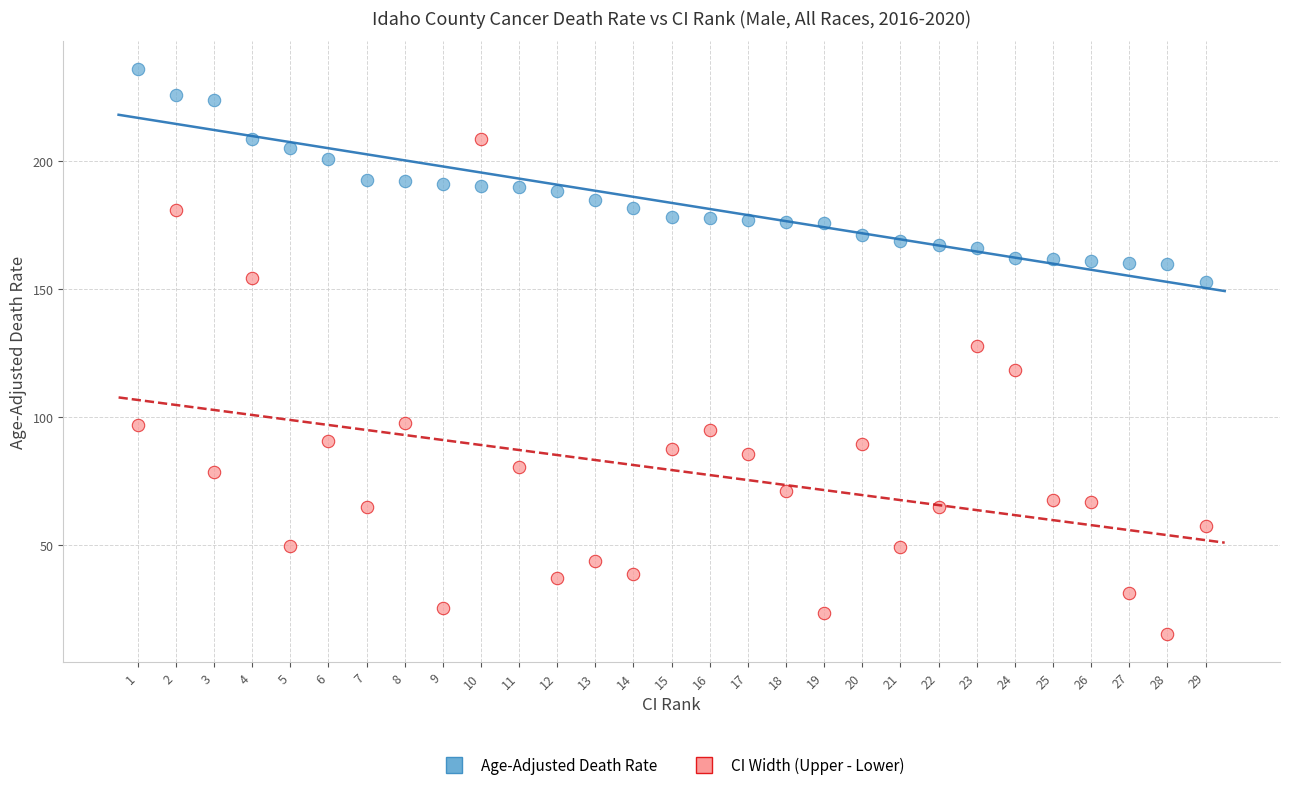

Which series has the largest Y range (max minus min)?

CI Width (Upper - Lower)